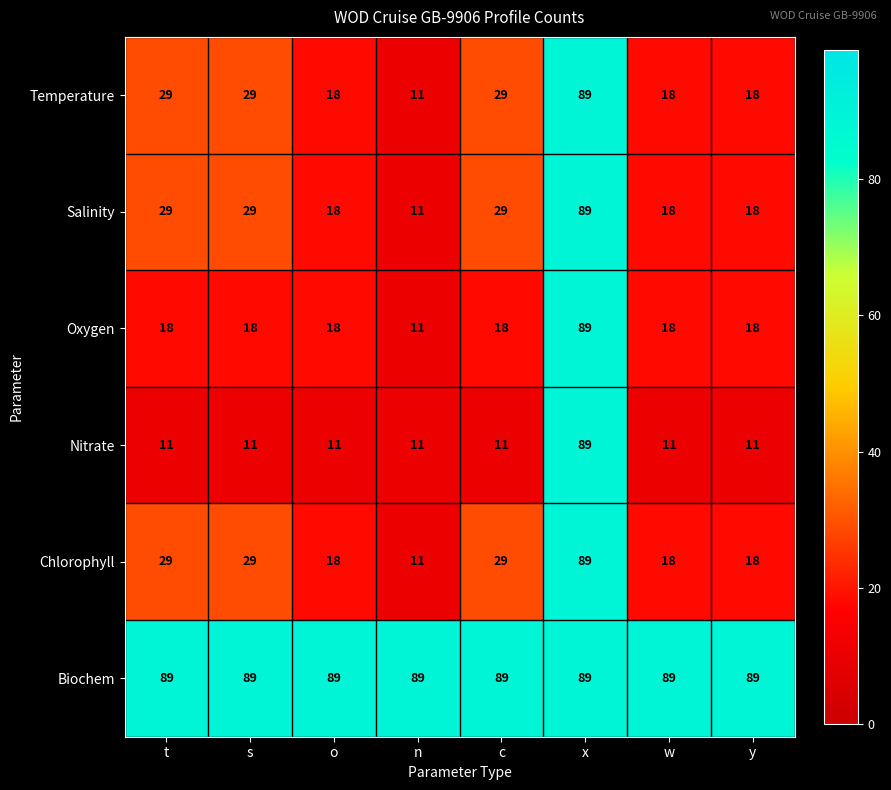

At which category is the sum across all series the highest?

x